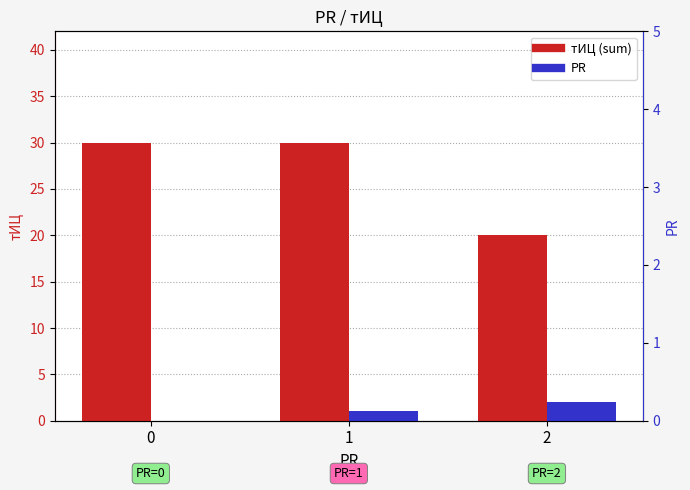

Count the PR values in the range 0 to 2.

3